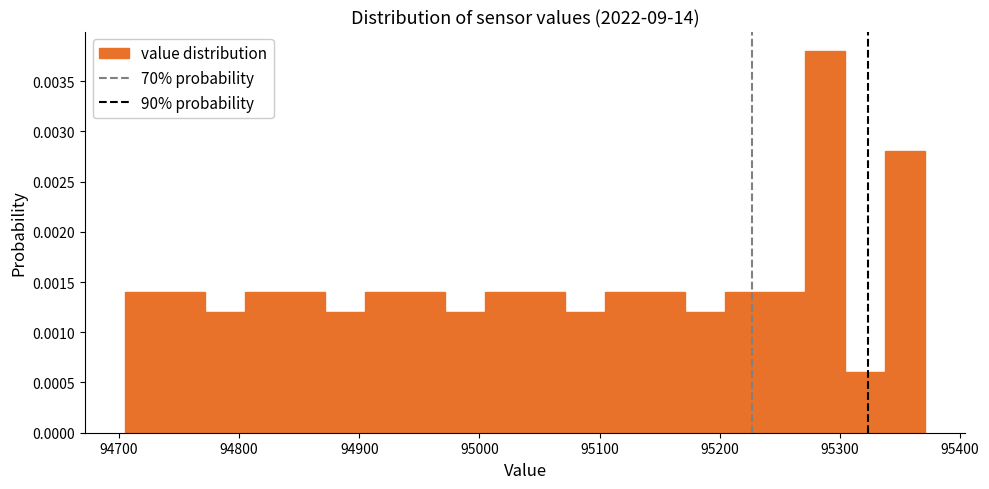

Around what value on the x-axis is the tallest bar? Give the approximate position of its centre, as read against the axis.

95290